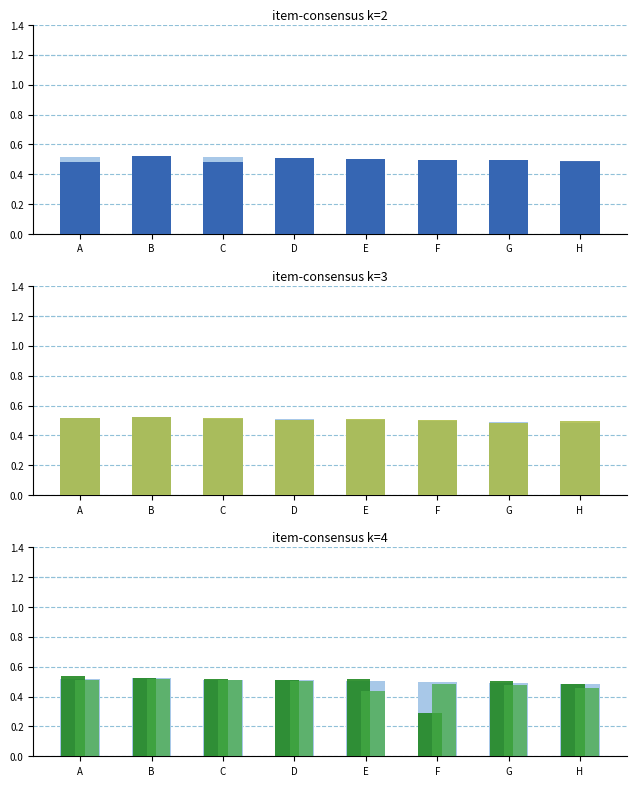

What value does the base series have at B?

0.5